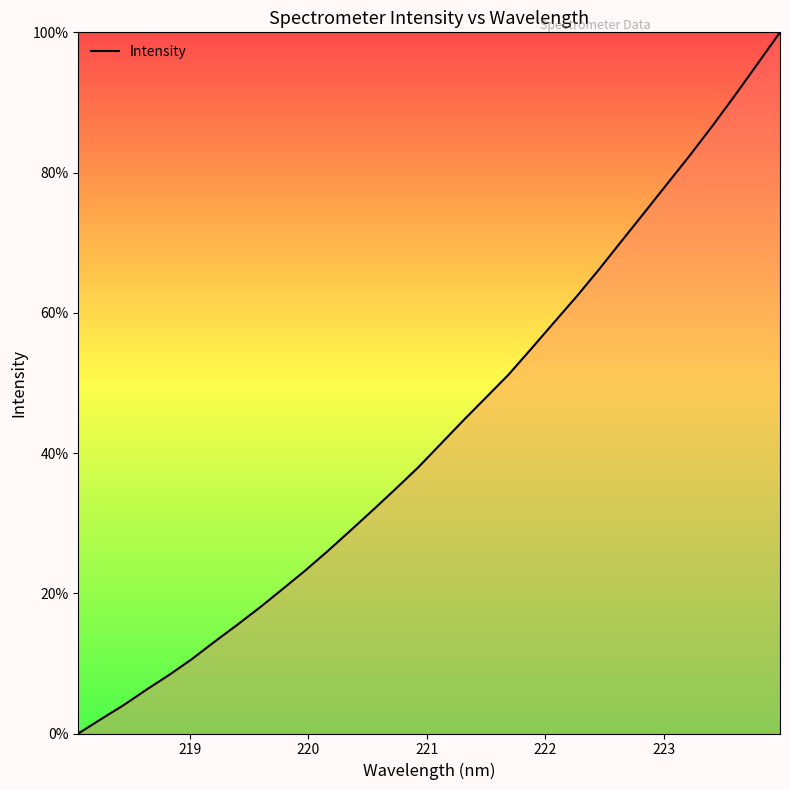

What is the difference between the maximum and minimum values?

100.0